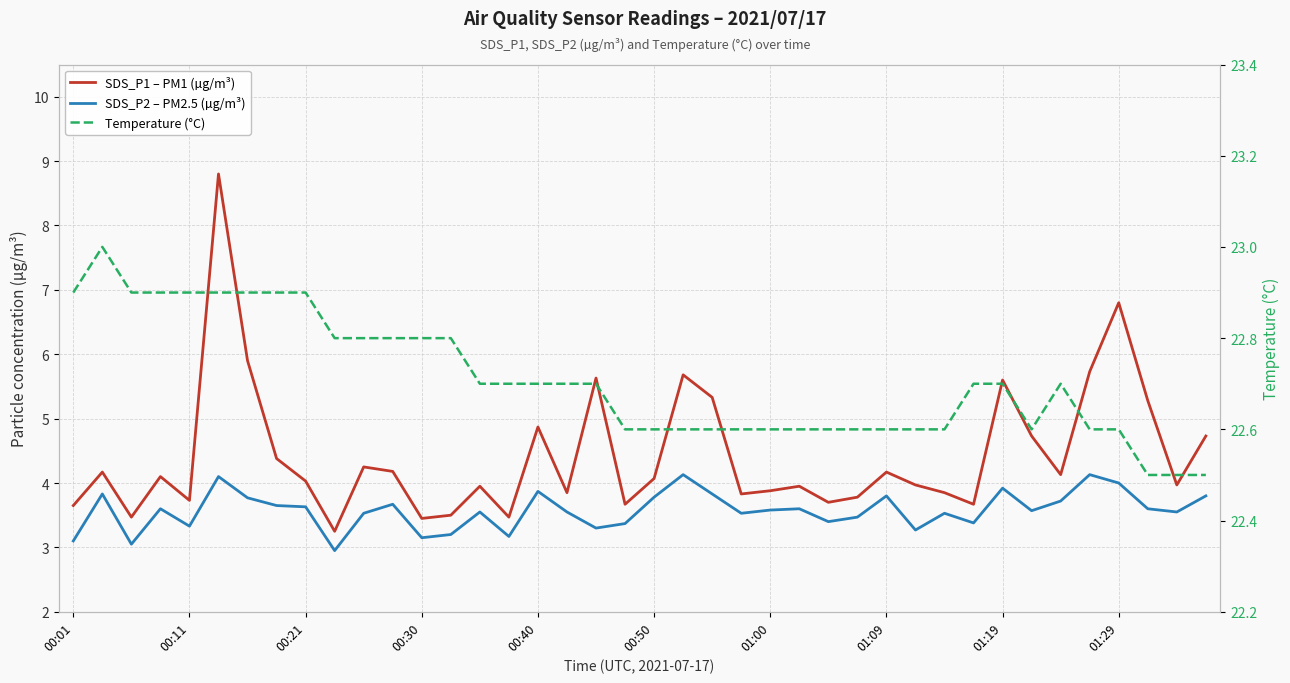

True or false: SDS_P1 – PM1 (µg/m³) and SDS_P2 – PM2.5 (µg/m³) cross at least once.

False